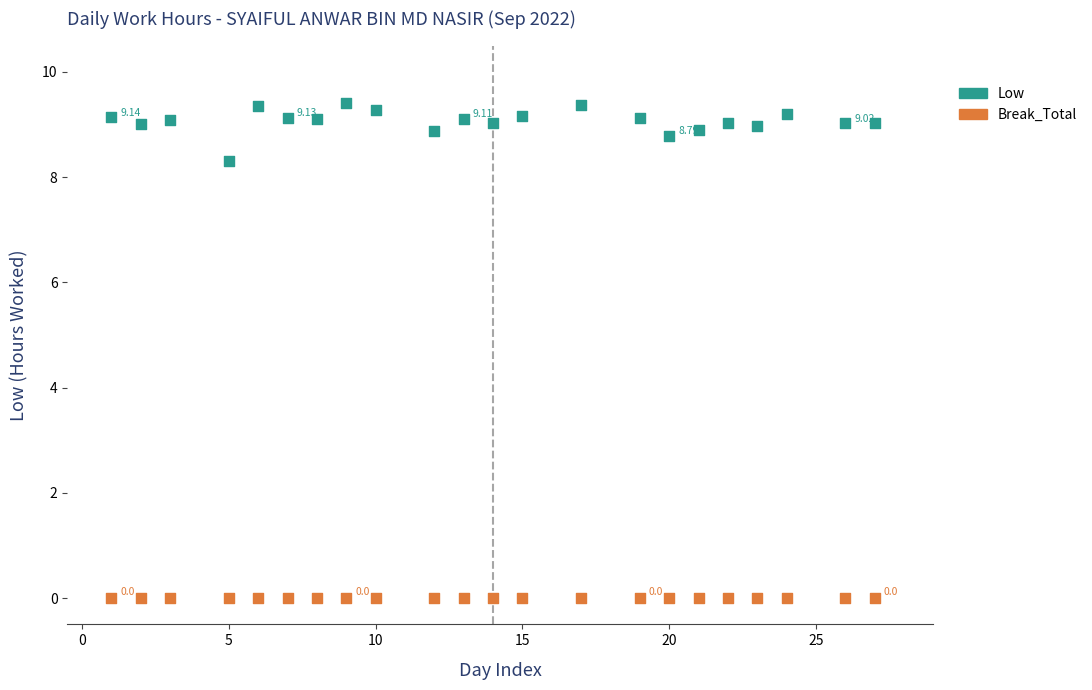

Which series reaches the maximum Y coordinate?

Low